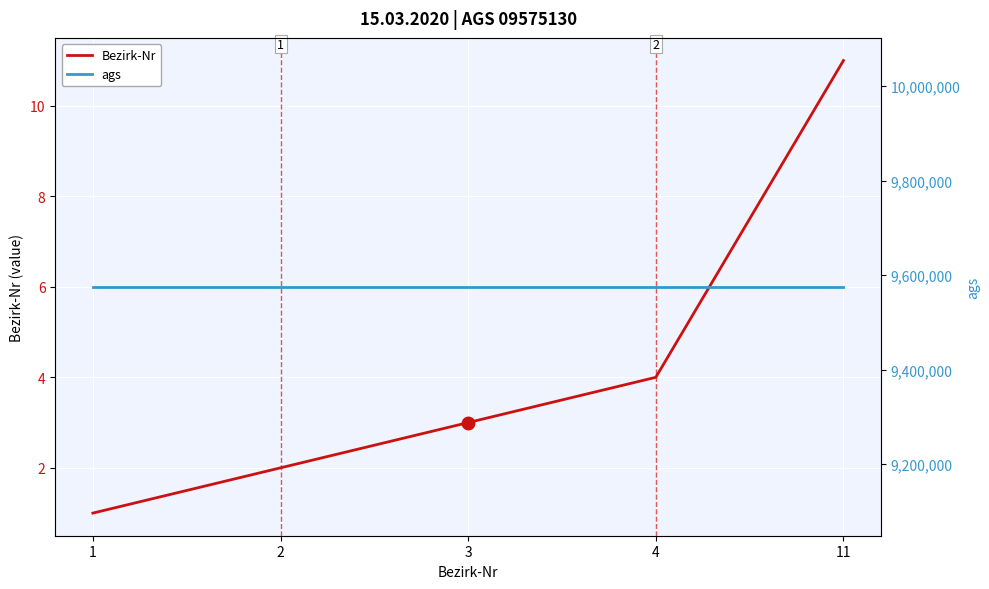

What is the value of the ags point at the 5th from the left?

9575130